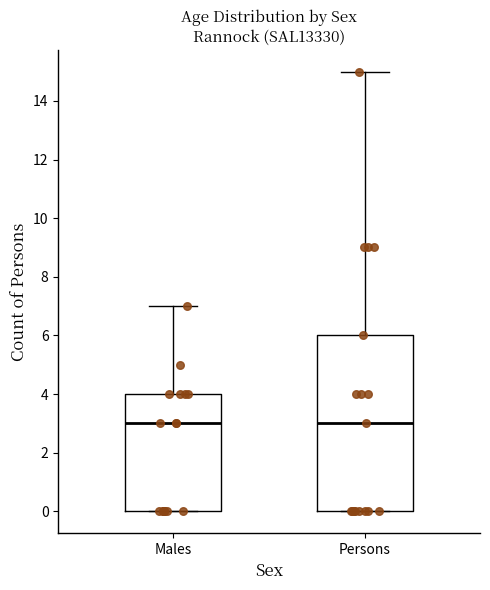

Reading left to right, transcribe this box plot: for each box, give where its median line is, the range the box spans, and where its two whiskers end, as read against the y-axis. The values are not printed on the chart, so give them approximately, as read against the axis.

Males: median 3, box 0 to 4, whiskers 0 to 7
Persons: median 3, box 0 to 6, whiskers 0 to 15